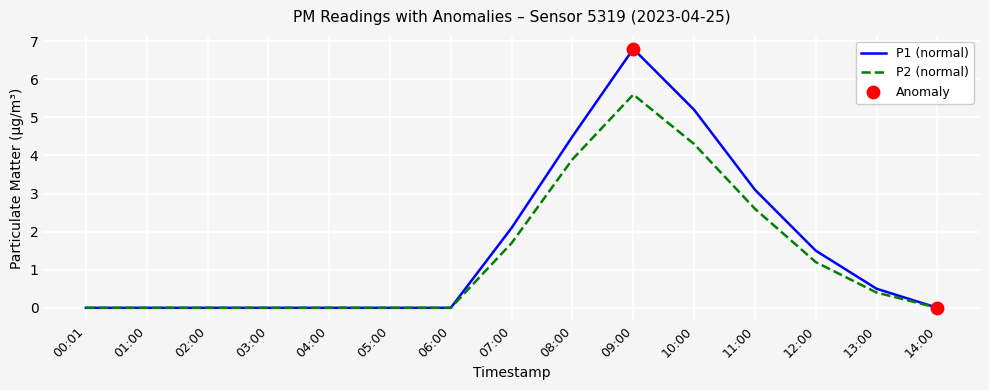

Which series has the largest total across all categories?

P1 (normal)